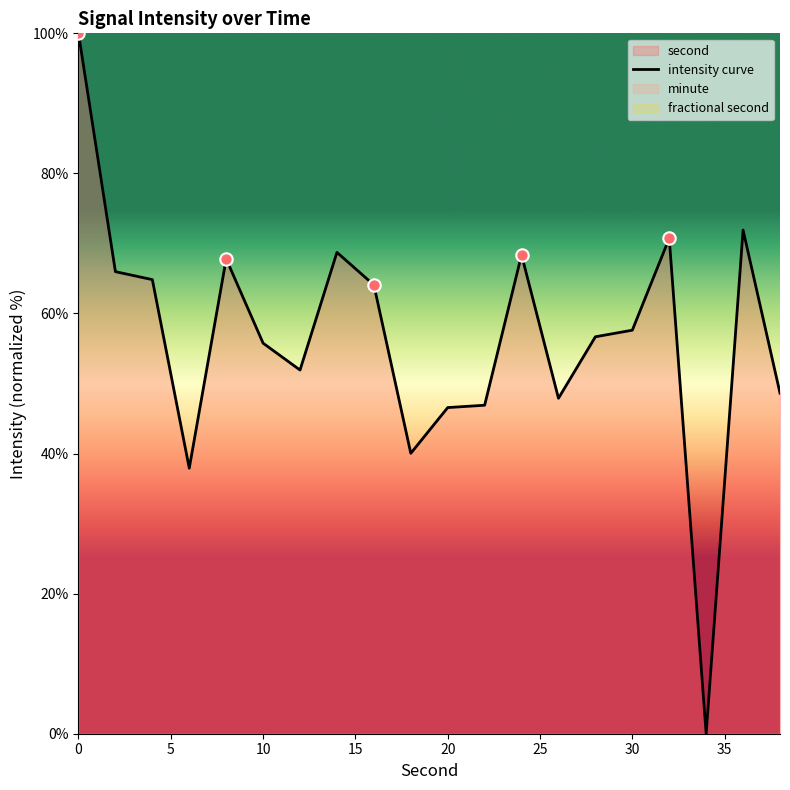

The value of intensity curve at 30 is 57.6. True or false?

True